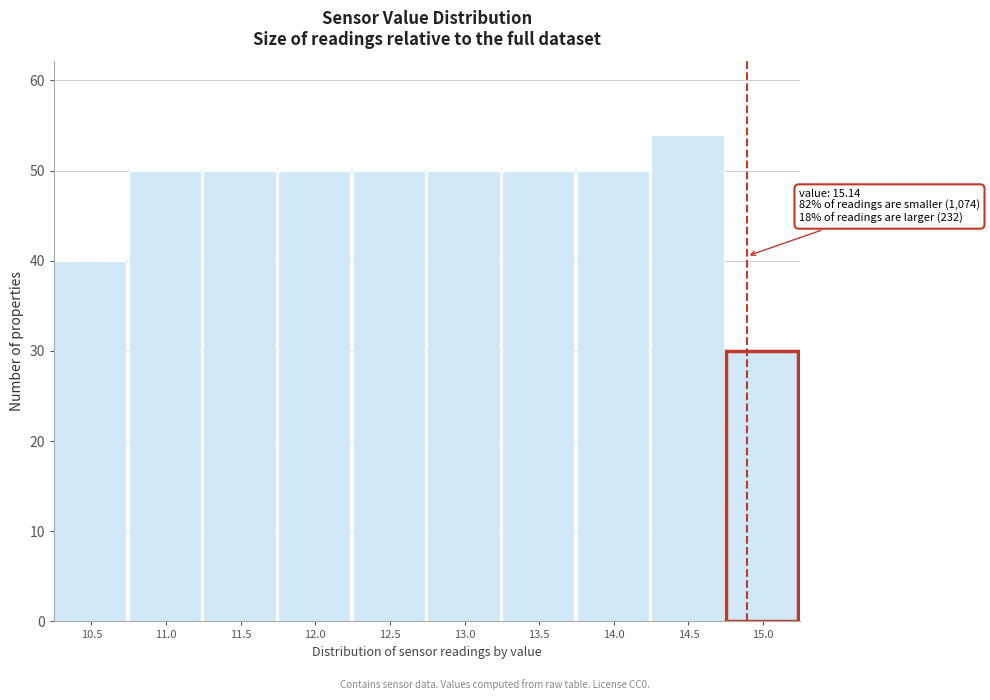

Reading right to left, extract all data points from this chart.

15.0=30	14.5=54	14.0=50	13.5=50	13.0=50	12.5=50	12.0=50	11.5=50	11.0=50	10.5=40